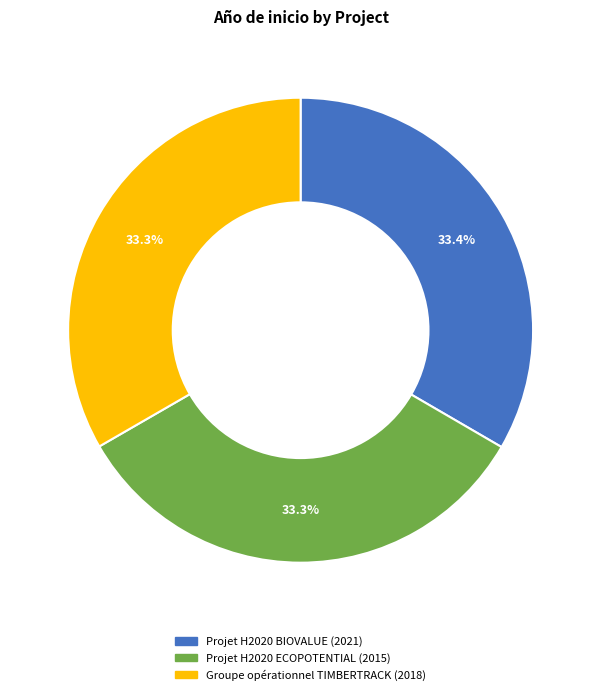

How many segments does this pie chart have?

3